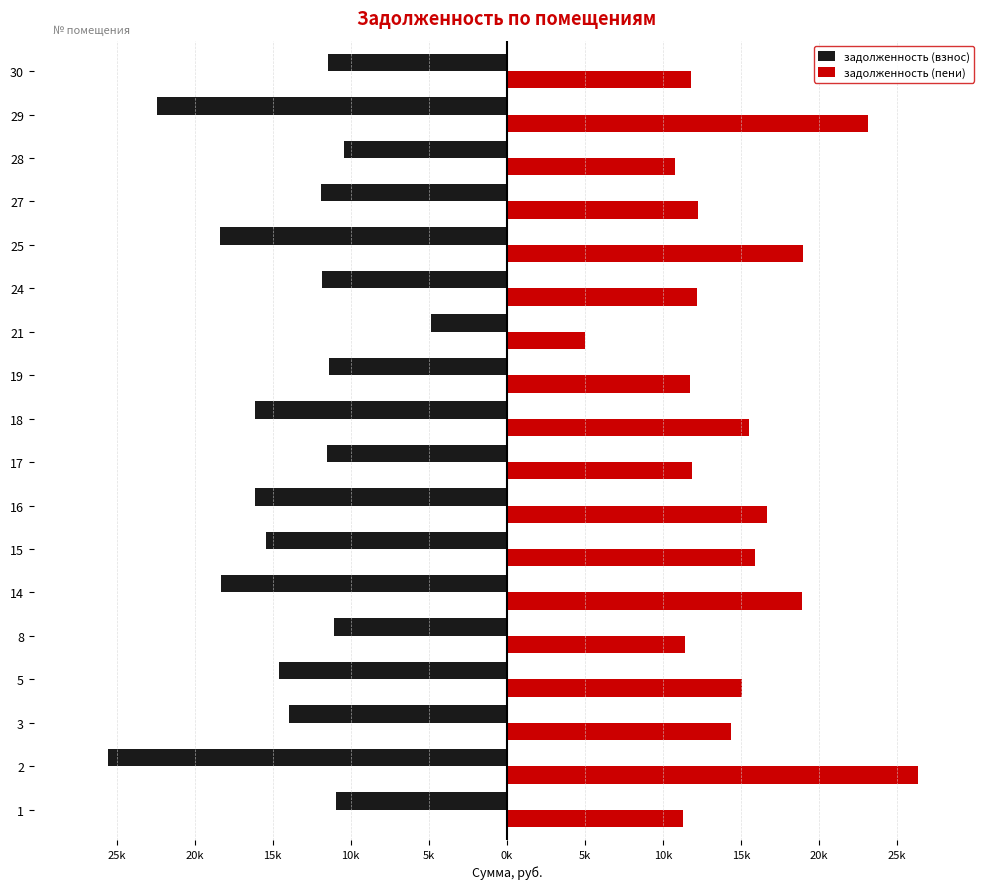

What are all the series names shown in the legend?

задолженность (взнос), задолженность (пени)